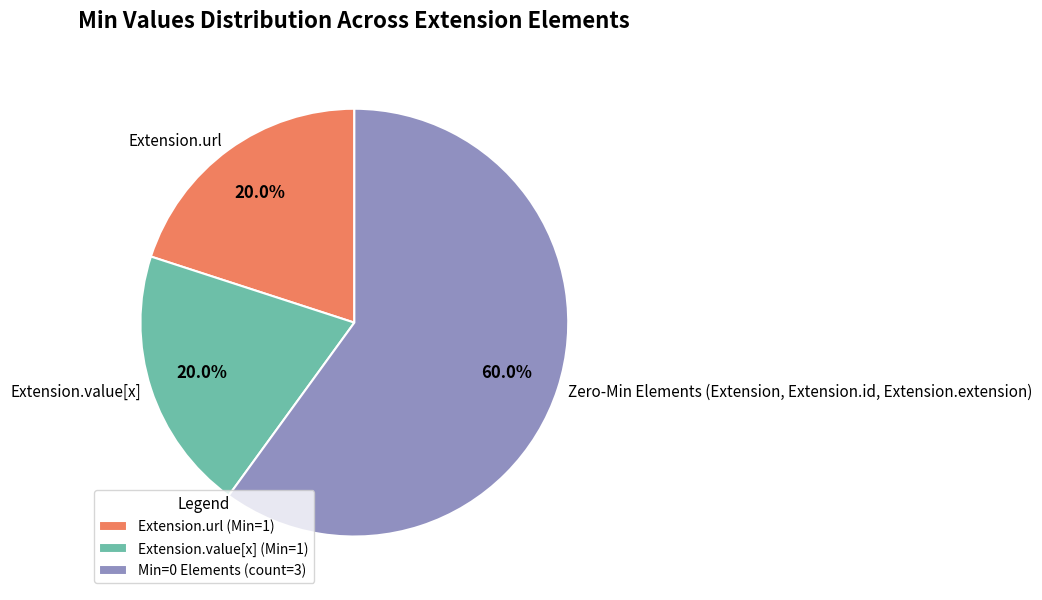

To the nearest percent, what is the combined percentage of Extension.value[x] and Extension.url?

40%